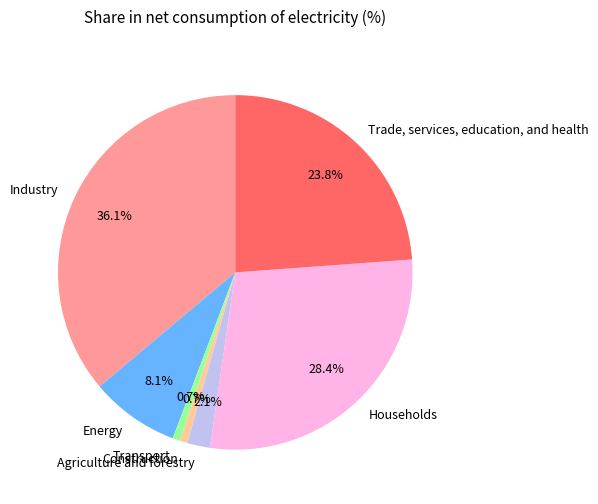

Which category has the biggest portion of the pie?

Industry